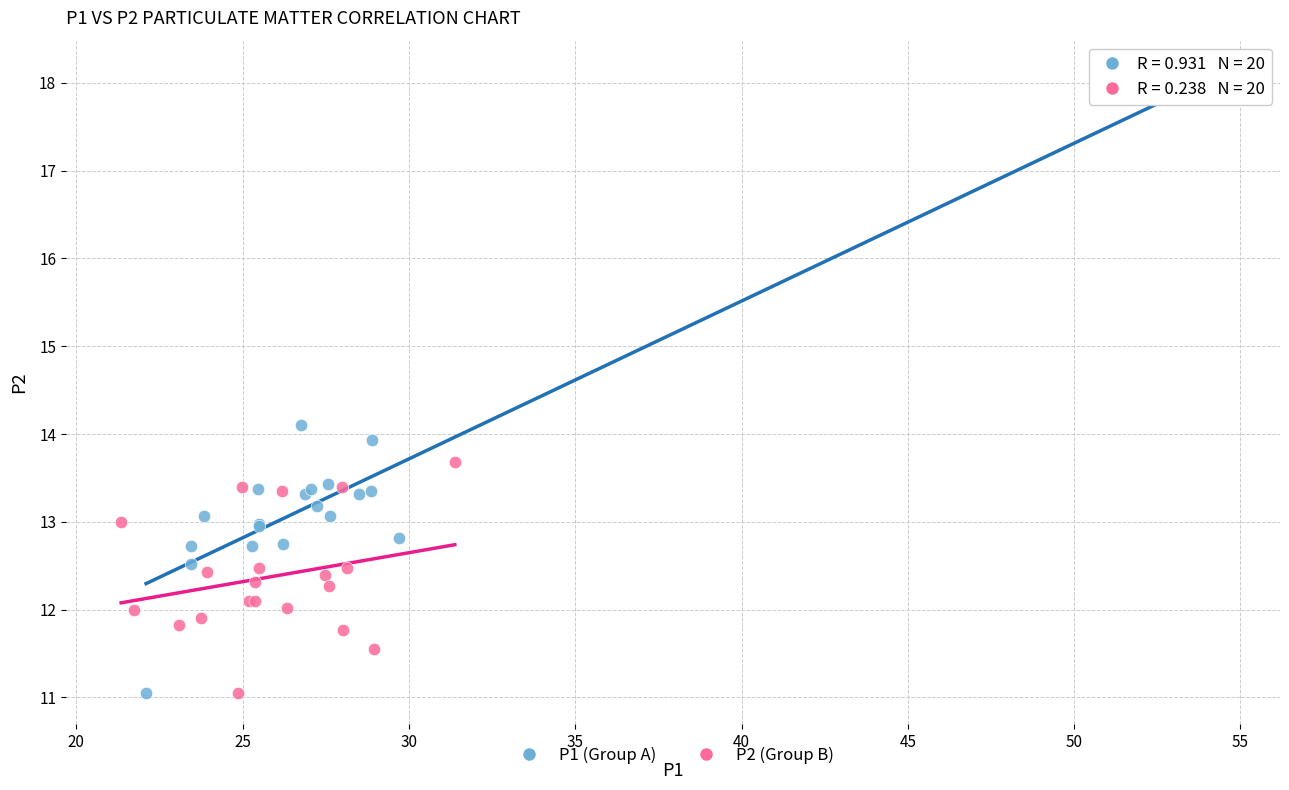

Which series contains the highest Y value?

P1 (Group A)